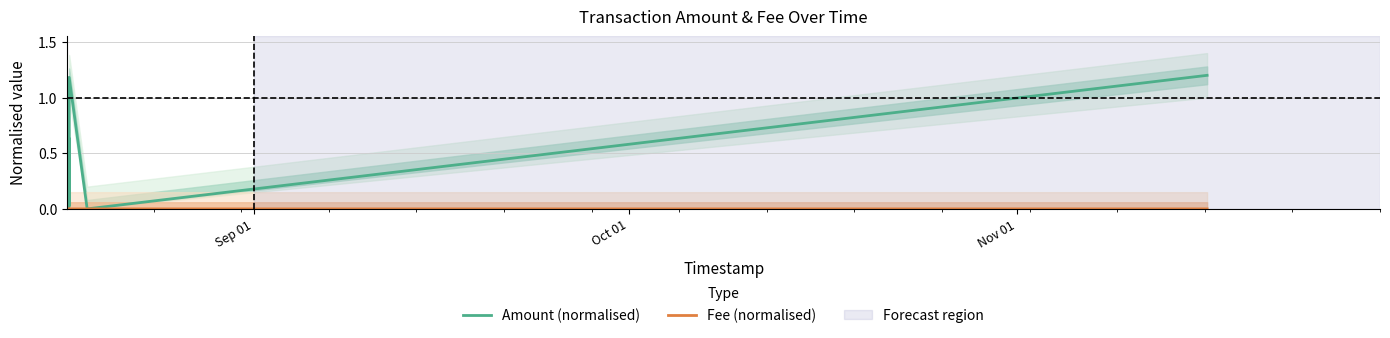

After their last crossing, which series has the higher values: Amount (normalised) or Fee (normalised)?

Amount (normalised)